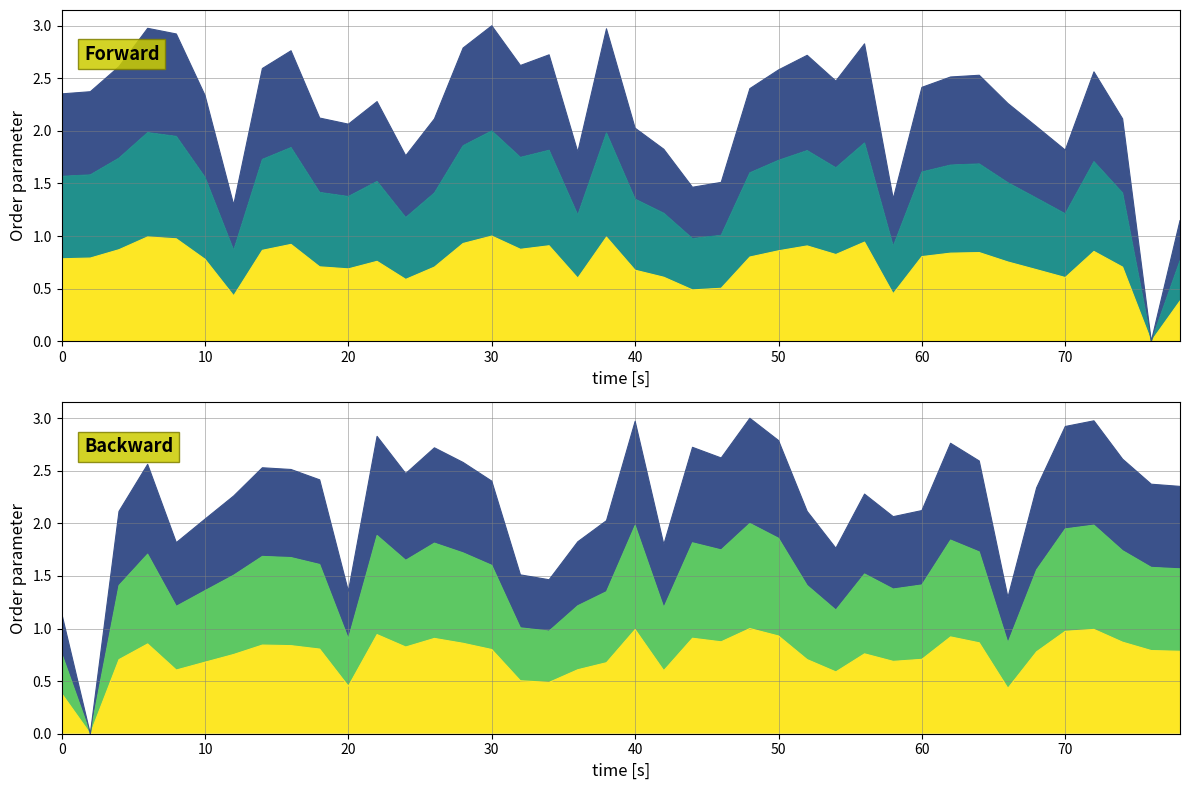

Is it true that intensity_norm_3 equals 3.6 at 60?

False